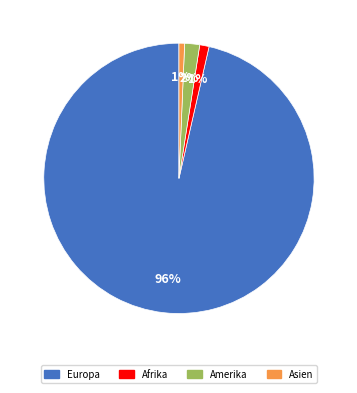

Does any single category account for the majority?

Yes